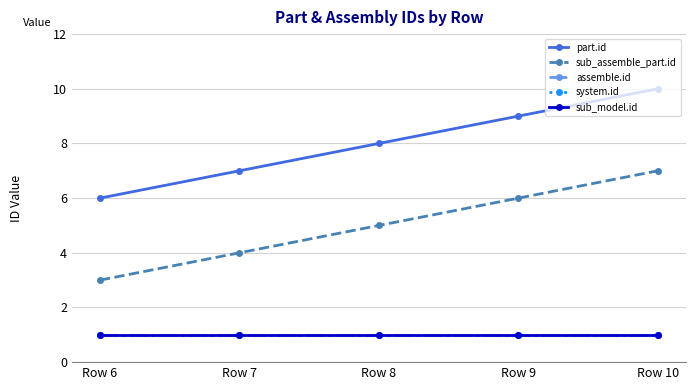

Where does the sub_assemble_part.id series first go above 5?

Row 9